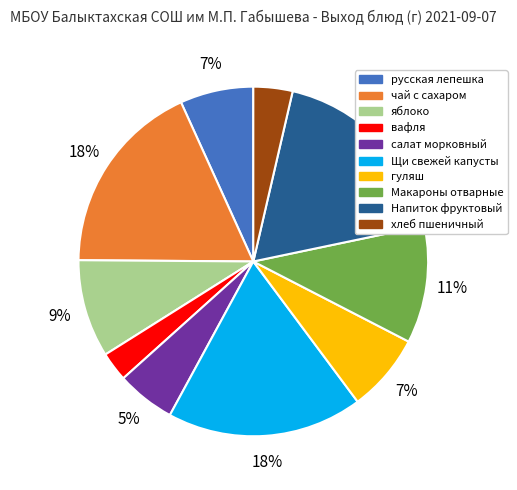

To the nearest percent, what percentage of the pie is чай с сахаром?

18%